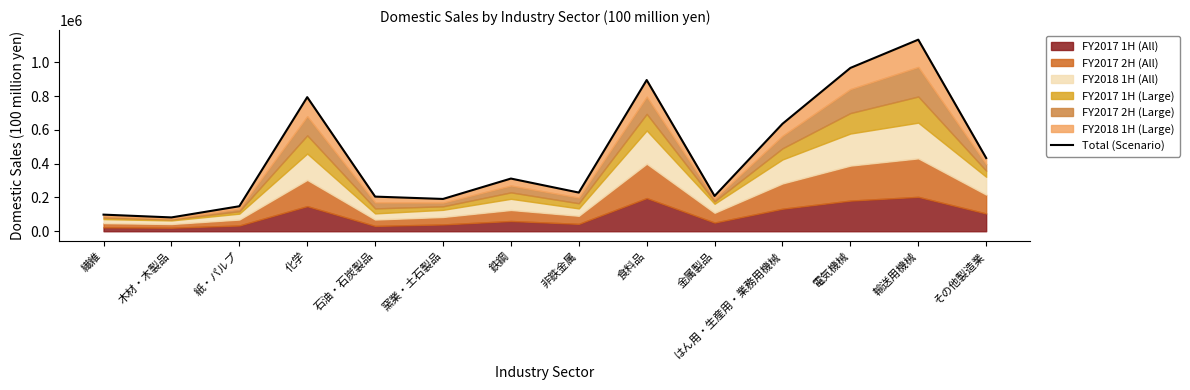

How many interior local peaks (higher than both neighbors) does the data have?

4